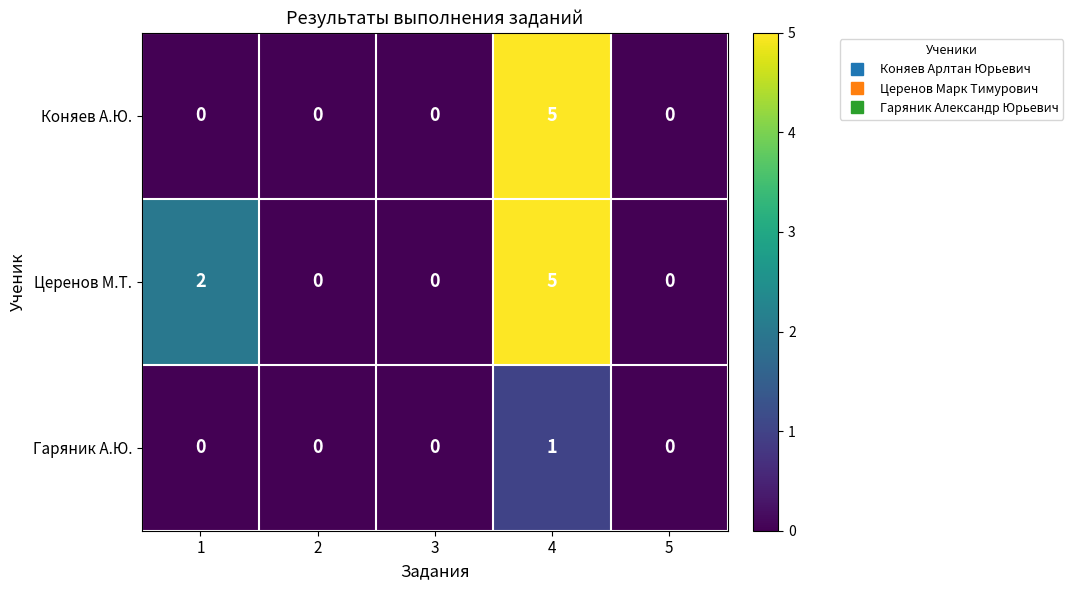

Between 1 and 2, which series saw the biggest shift?

Церенов М.Т.